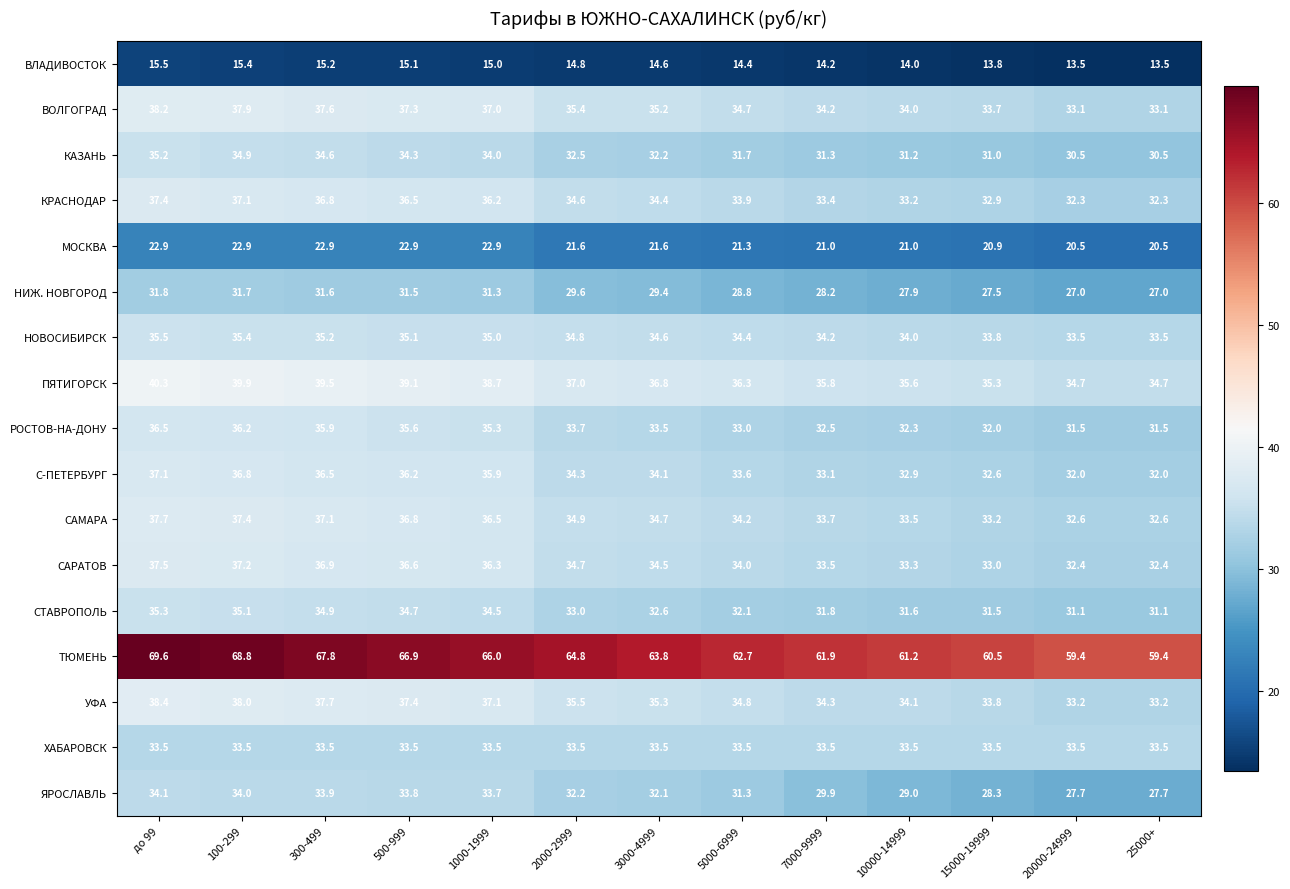

How many data points in ТЮМЕНЬ are less than 63?

6